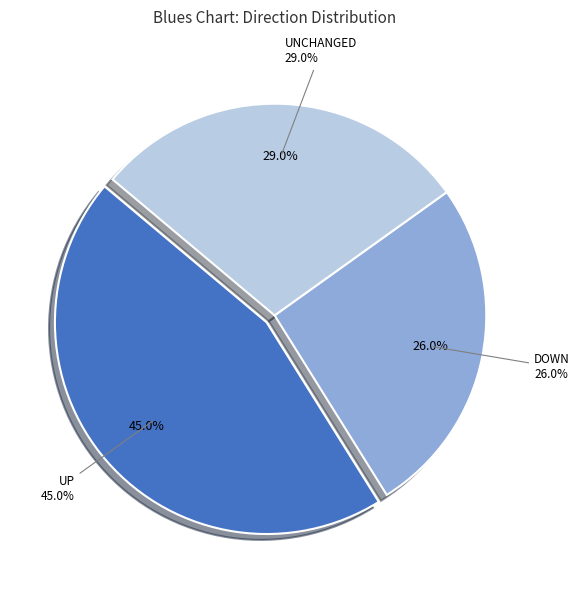

What percentage is the up slice, to the nearest percent?

45%